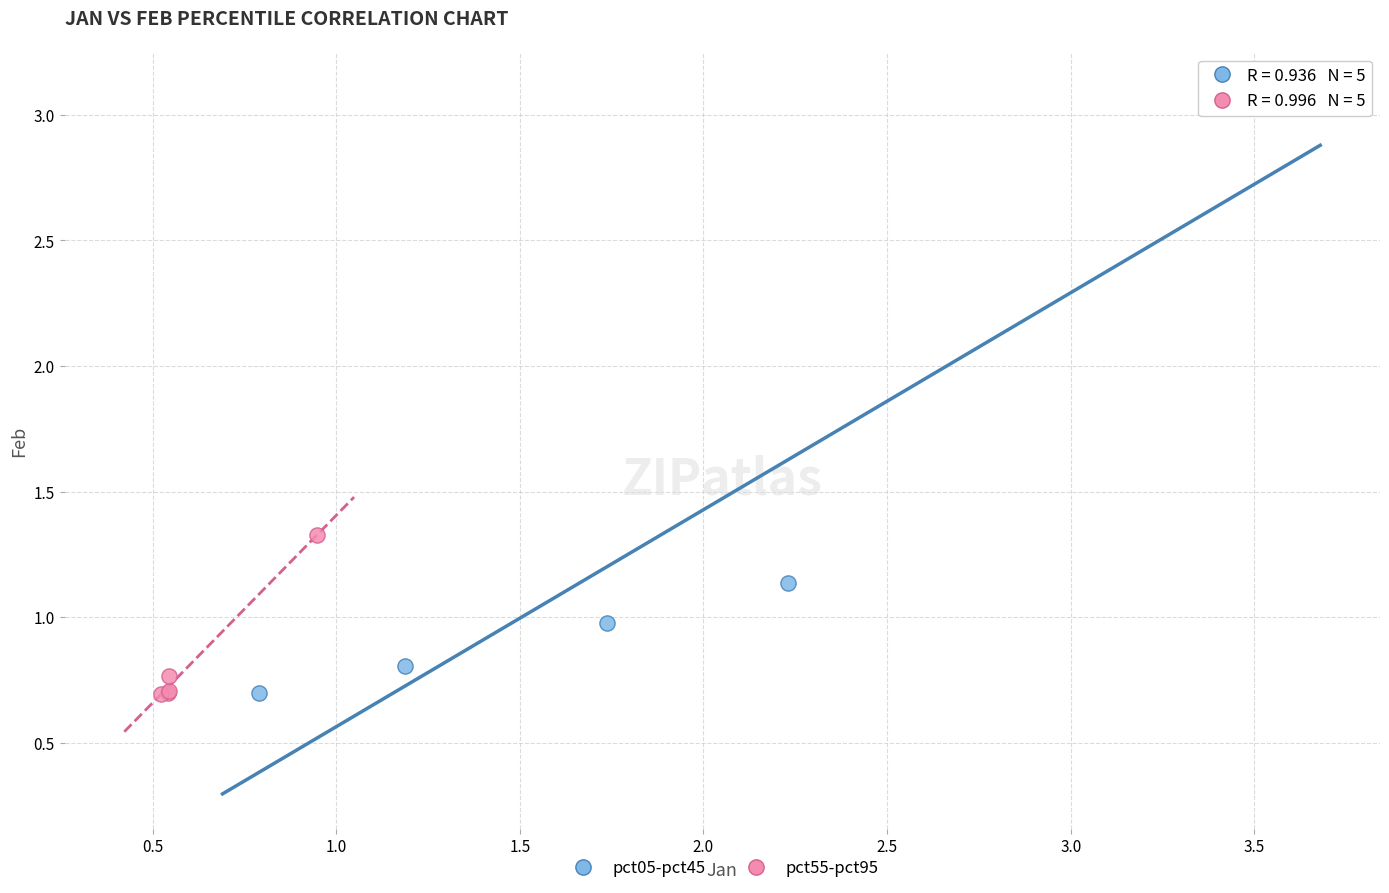

Which series has the widest spread of Y values?

pct05-pct45